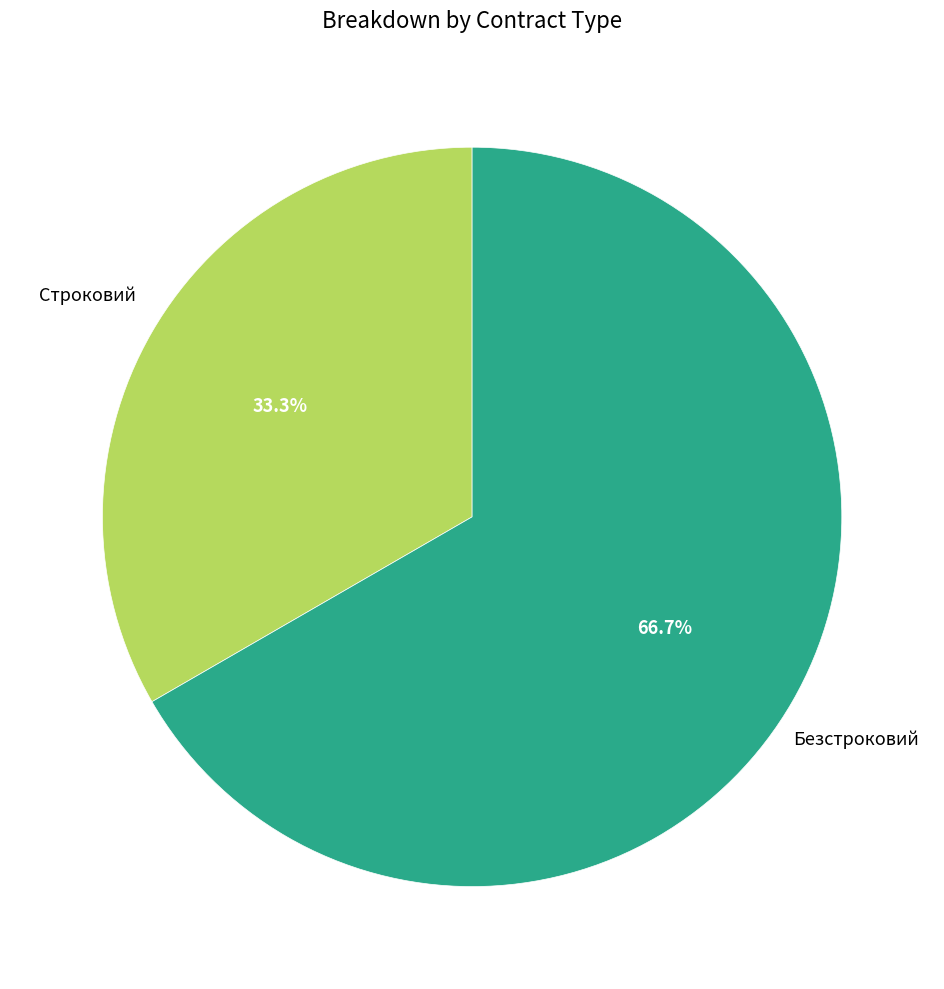

Is it true that Строковий is 28% of the pie?

False